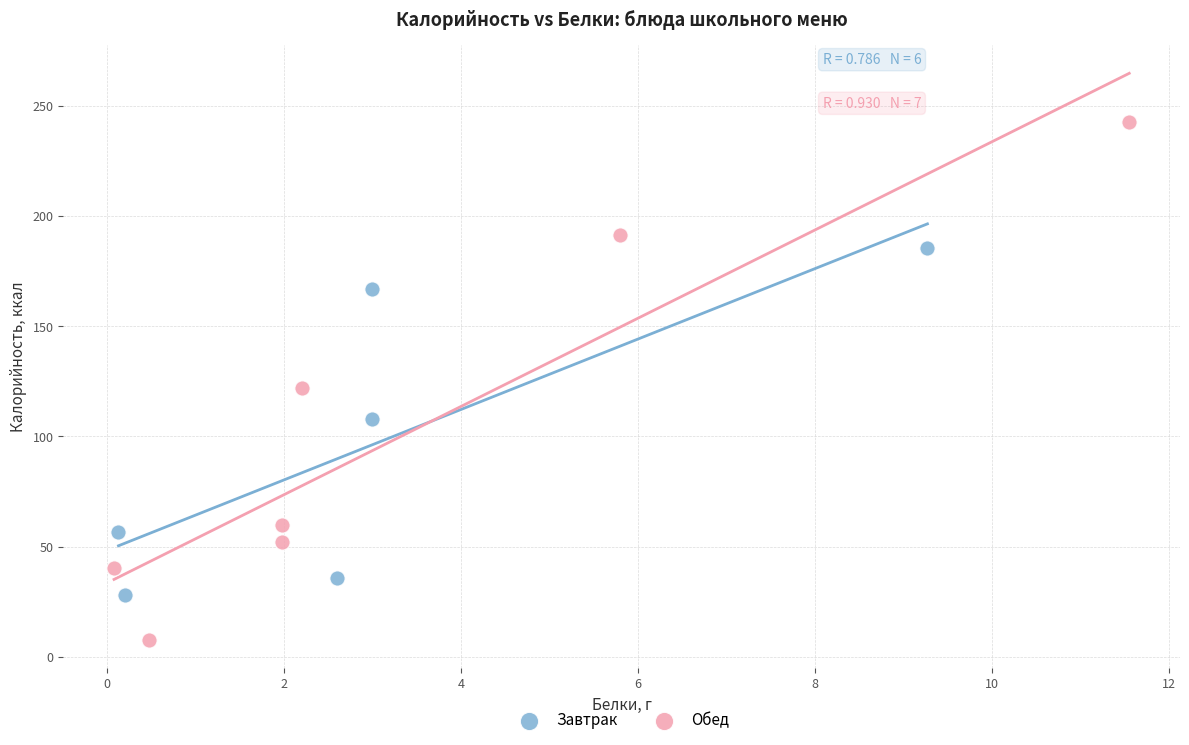

Which series has the widest spread of Y values?

Обед